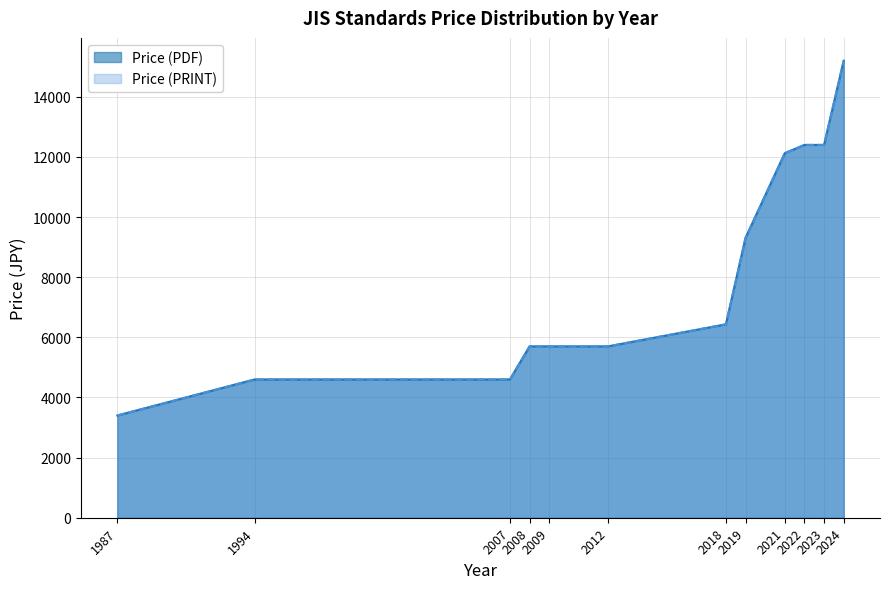

Where is Price (PDF) nearest to the value 9300?

2019